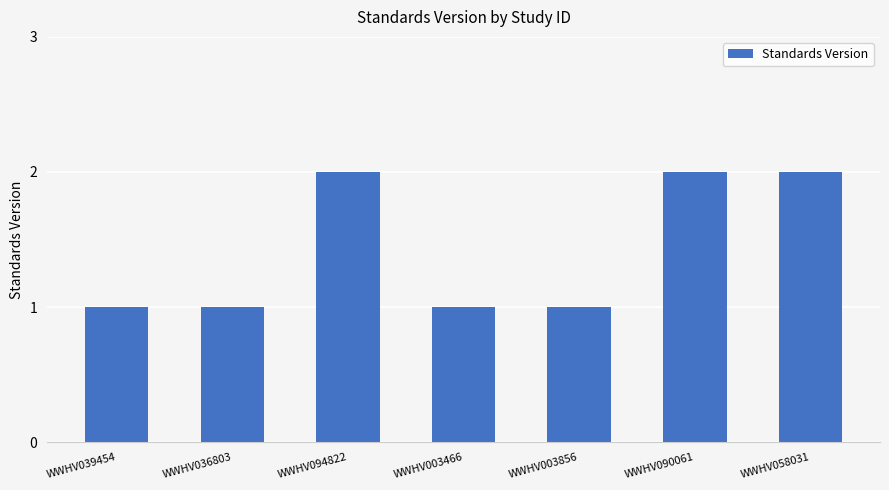

What is the maximum value shown in the chart?

2